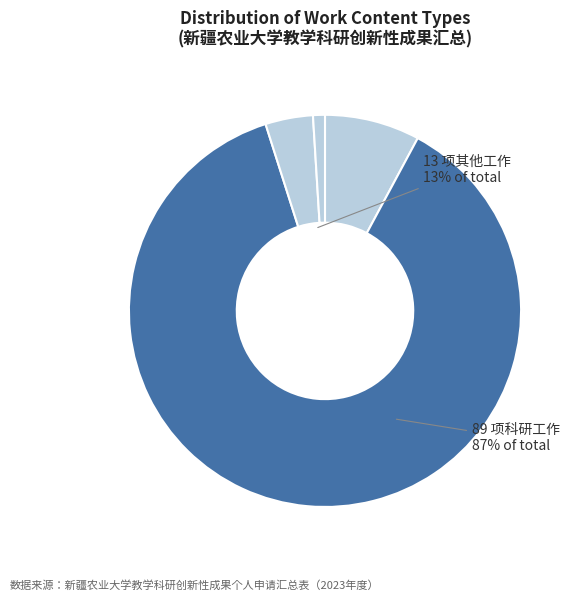

Which slice is the largest?

科研工作